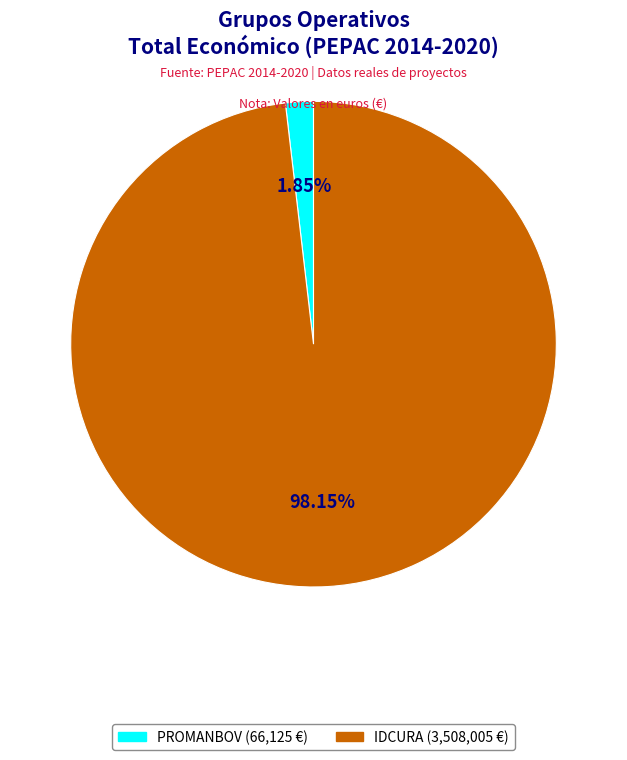

Is there any slice that represents more than half of the pie?

Yes